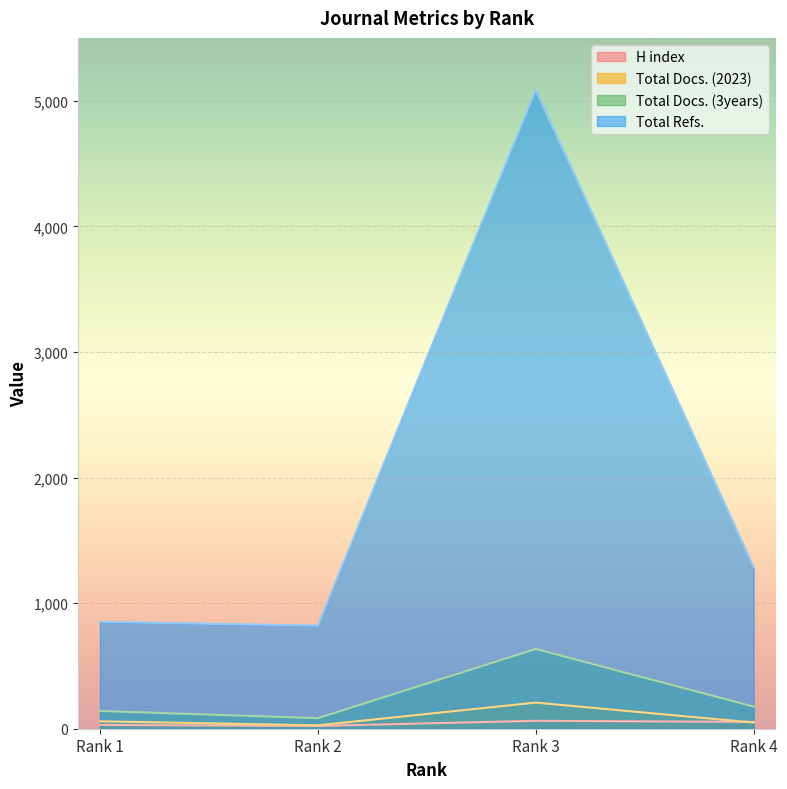

Which series has the widest spread of values?

Total Refs.